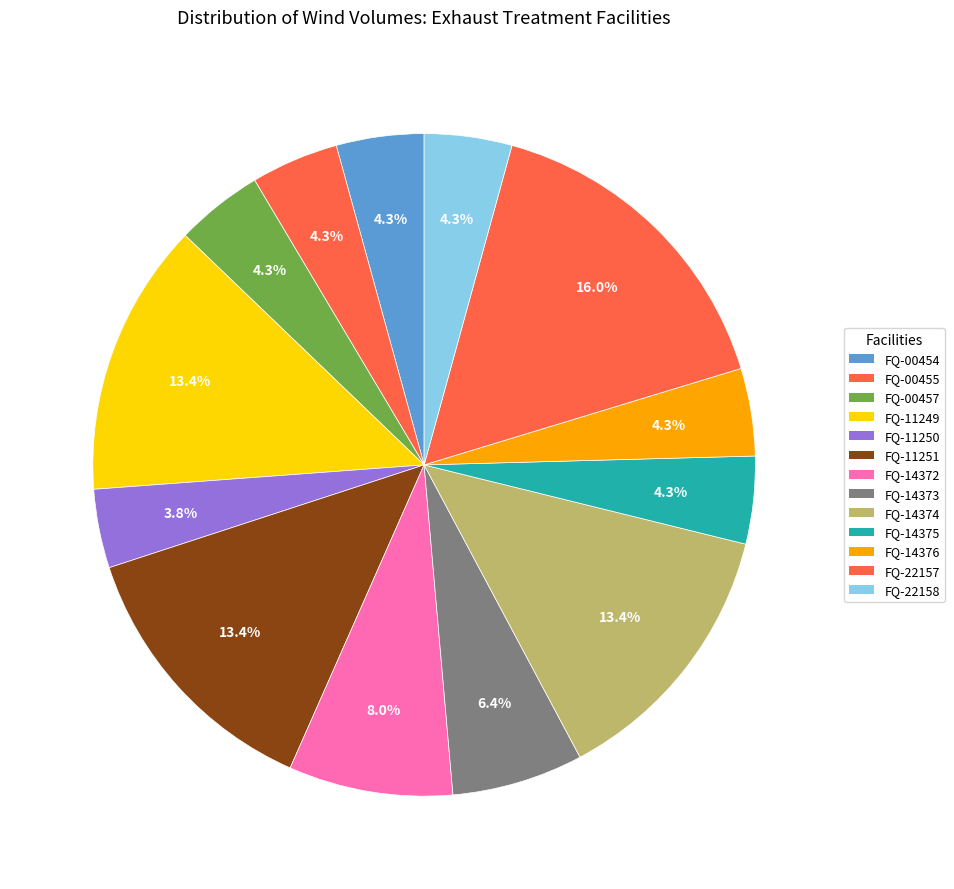

The FQ-11251 slice represents 13% of the pie. True or false?

True